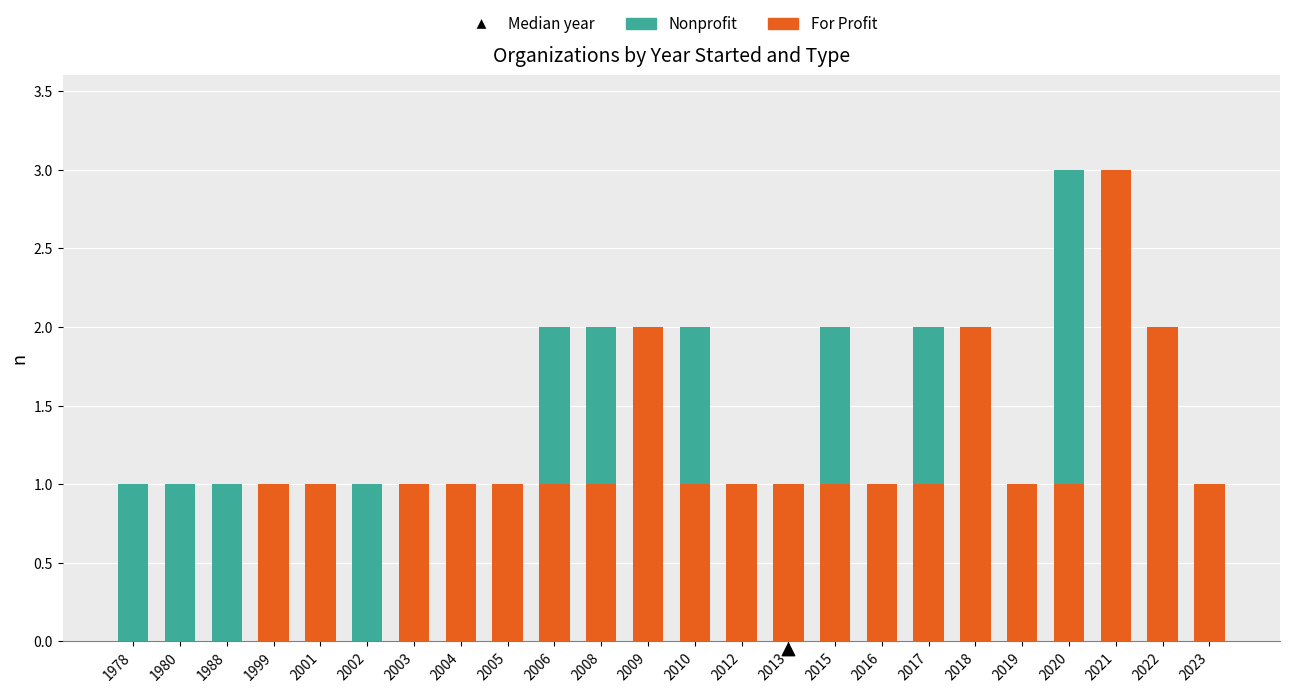

What are all the series names shown in the legend?

For Profit, Nonprofit